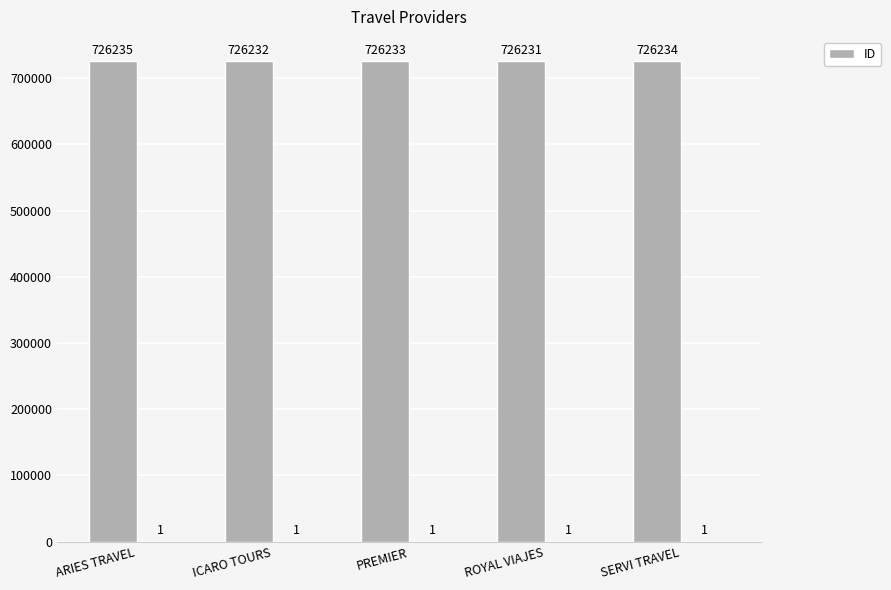

List the labels in order of value, largest first.

ARIES TRAVEL, SERVI TRAVEL, PREMIER, ICARO TOURS, ROYAL VIAJES